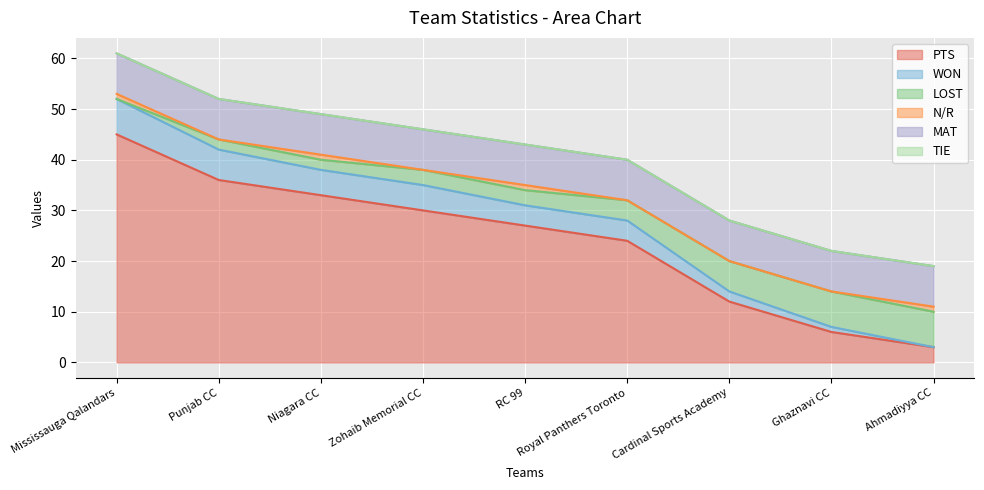

True or false: LOST has more than 0 points higher than both neighbors.

False